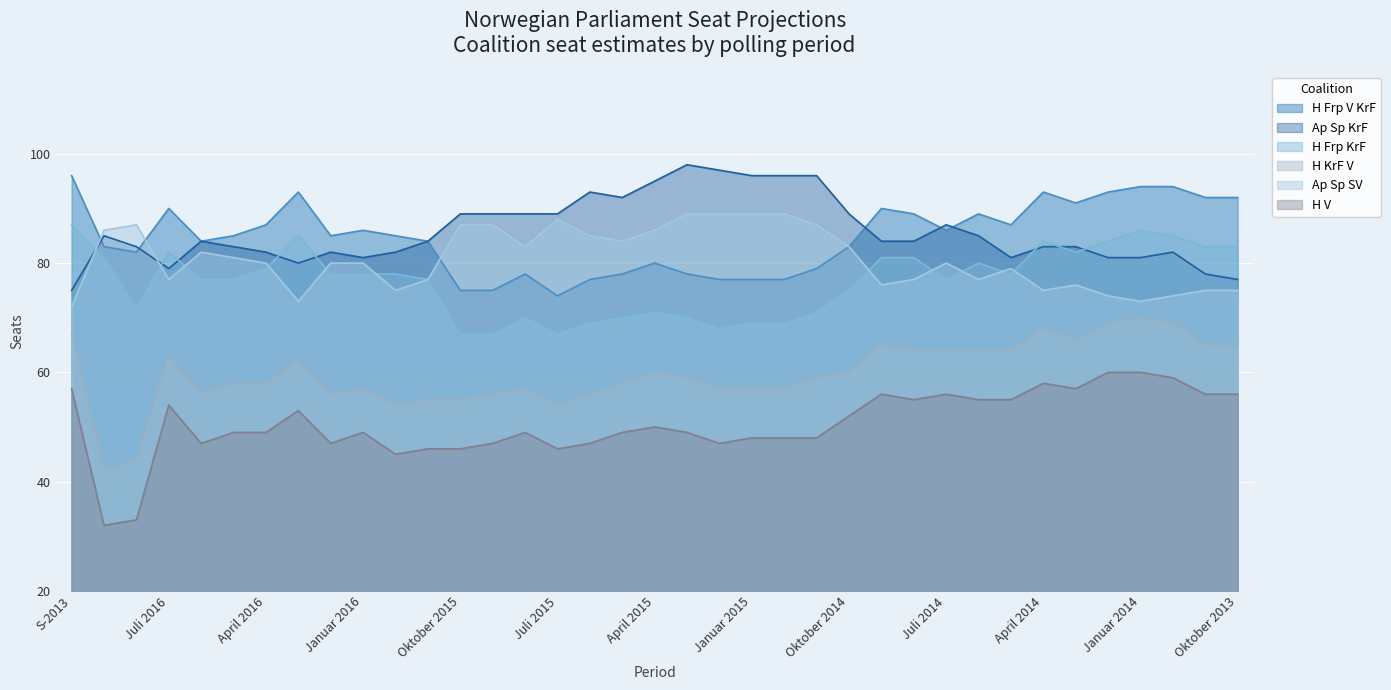

True or false: H V has a value of 56 at November 2013.

True